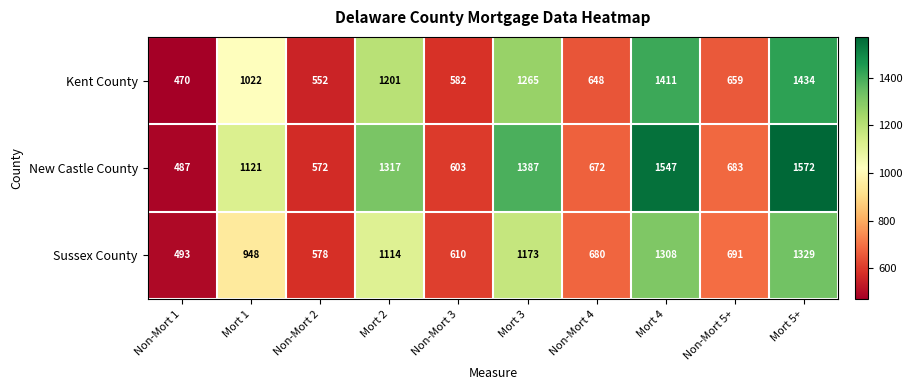

Reading left to right, what are all the values shown in this chart?

Kent County: Non-Mort 1=470	Mort 1=1022	Non-Mort 2=552	Mort 2=1201	Non-Mort 3=582	Mort 3=1265	Non-Mort 4=648	Mort 4=1411	Non-Mort 5+=659	Mort 5+=1434
New Castle County: Non-Mort 1=487	Mort 1=1121	Non-Mort 2=572	Mort 2=1317	Non-Mort 3=603	Mort 3=1387	Non-Mort 4=672	Mort 4=1547	Non-Mort 5+=683	Mort 5+=1572
Sussex County: Non-Mort 1=493	Mort 1=948	Non-Mort 2=578	Mort 2=1114	Non-Mort 3=610	Mort 3=1173	Non-Mort 4=680	Mort 4=1308	Non-Mort 5+=691	Mort 5+=1329